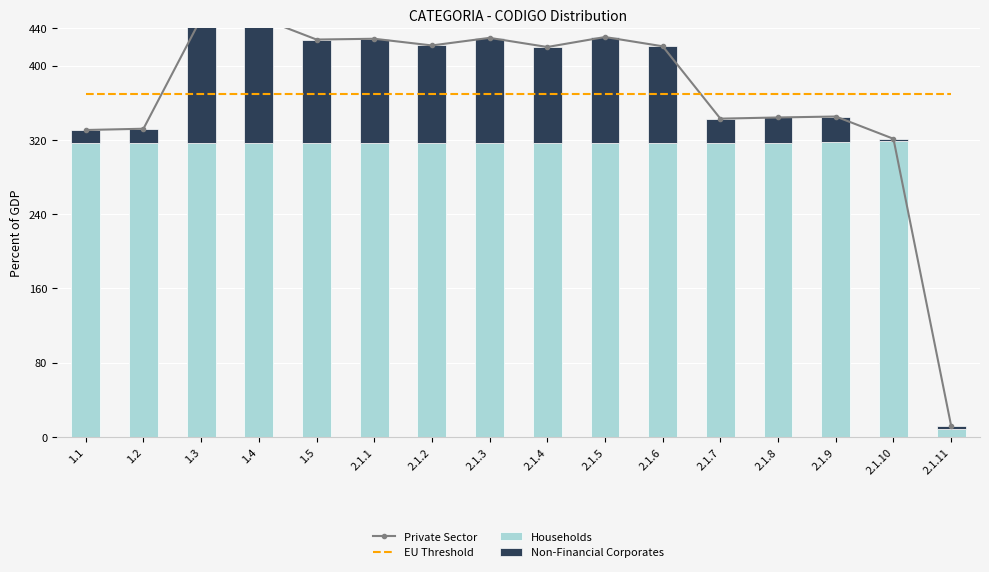

What is the value of the Non-Financial Corporates bar at the 10th from the left?

114.0